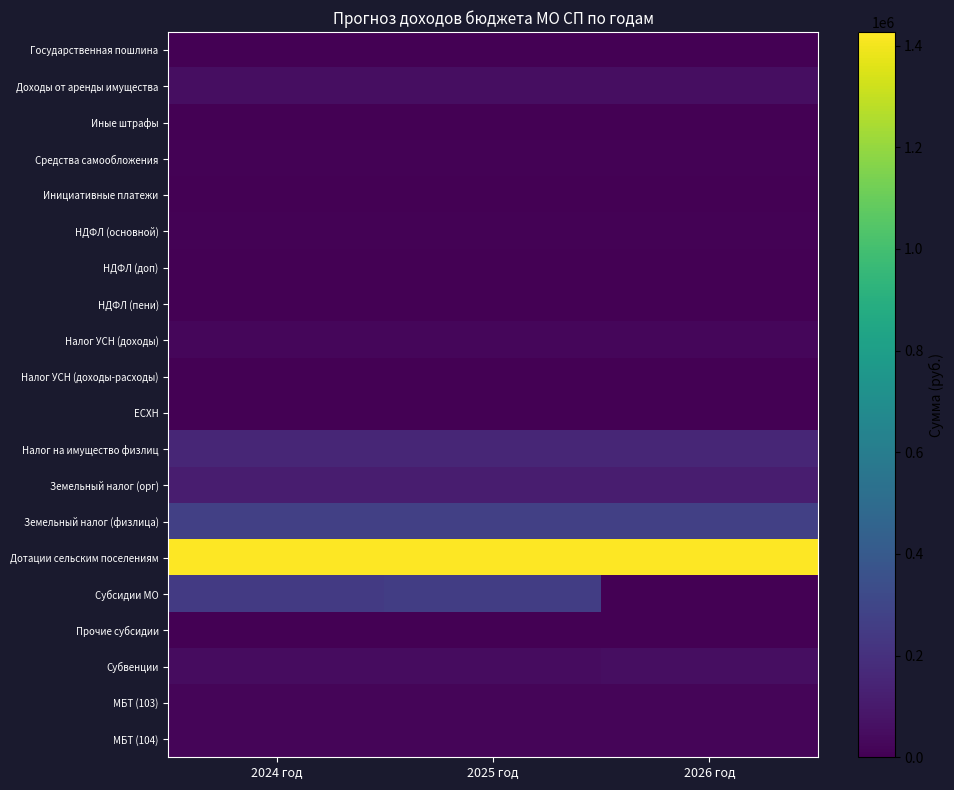

Which category has the lowest value across all series?

2024 год